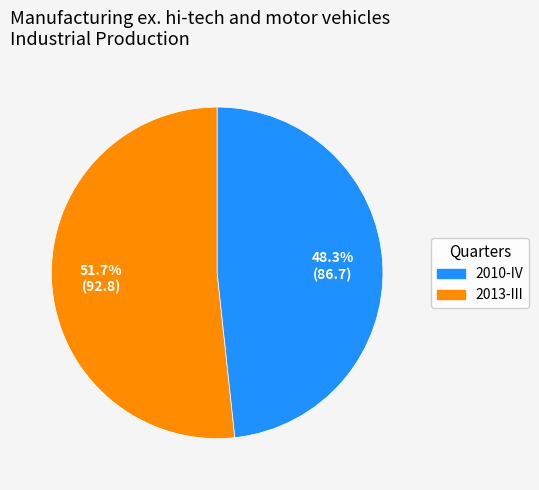

Is there a majority slice in this chart?

Yes